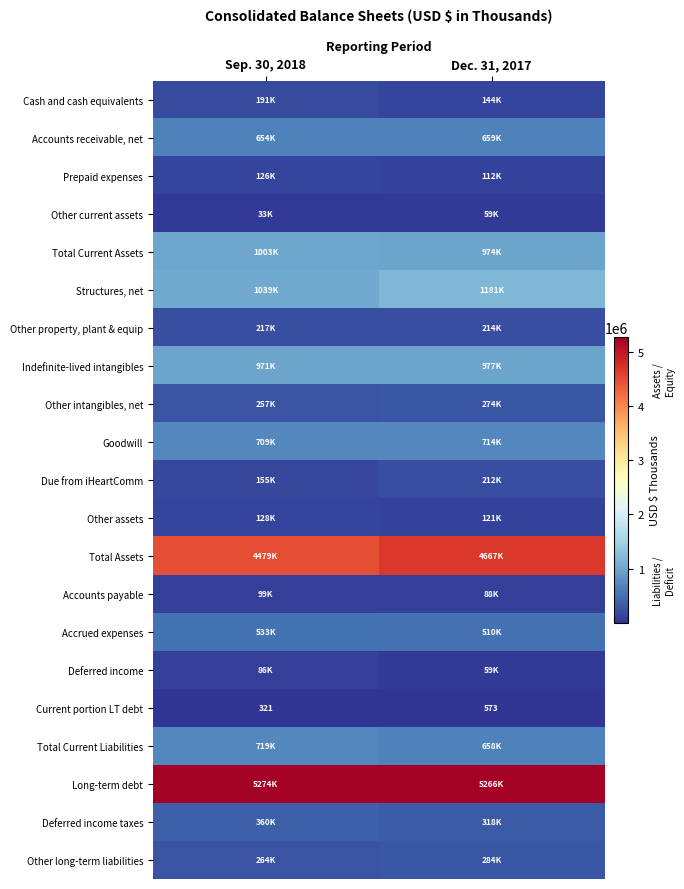

What is the sum of the Current portion LT debt values at Dec. 31, 2017 and Sep. 30, 2018?

894